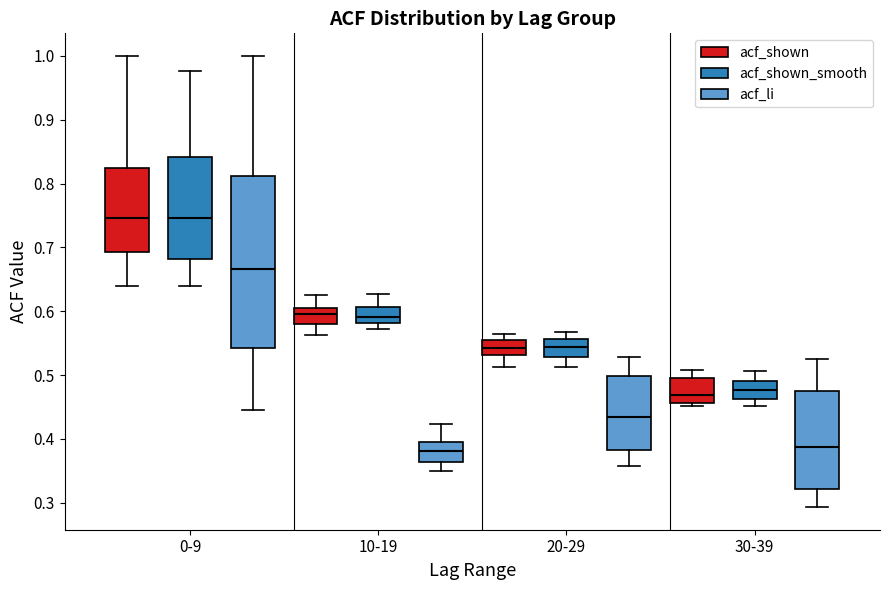

Where is the upper edge of the box for 30-39 (acf_shown) on the y-axis? The values are not printed on the chart, so give them approximately, as read against the axis.

0.49